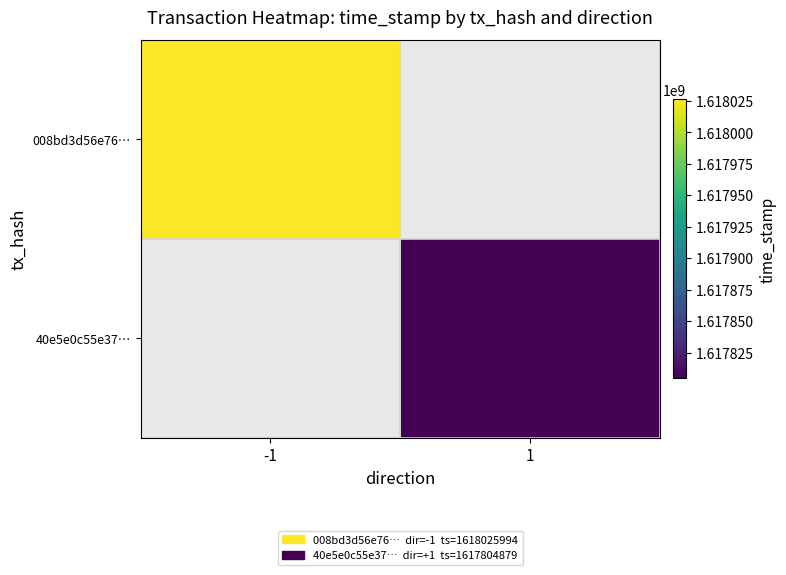

How many positive values does the 008bd3d56e76… series have?

1